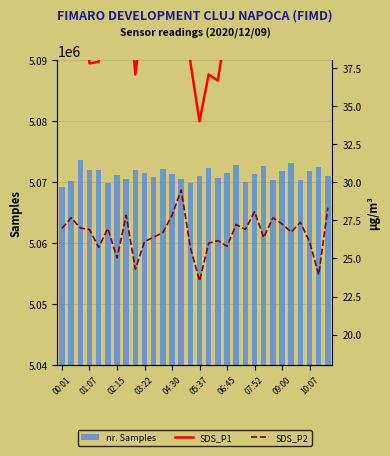

What is the difference between the maximum and second lowest values in the nr. Samples series?

3823